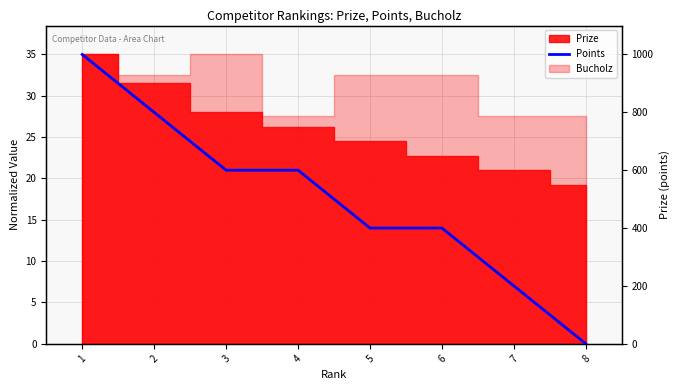

The chart shows a value of 4 at 7. True or false?

False